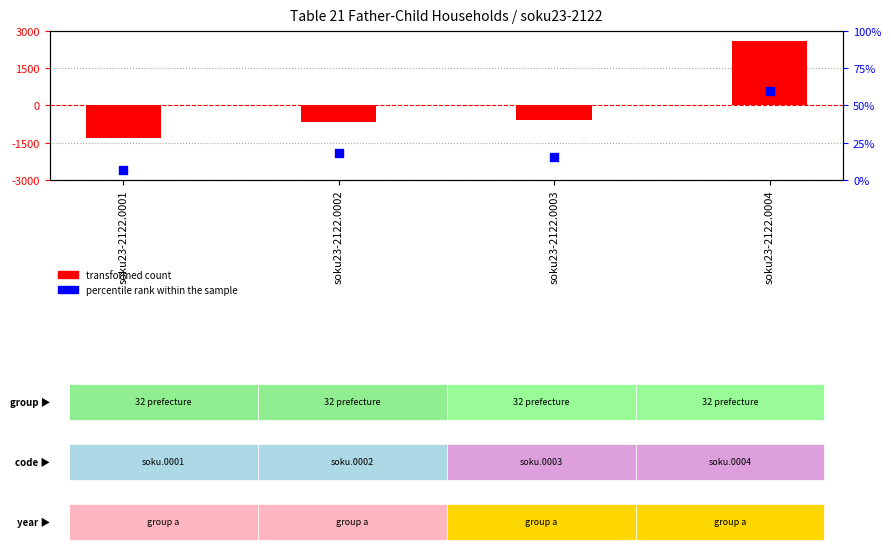

Which series has the largest total across all categories?

percentile rank within the sample